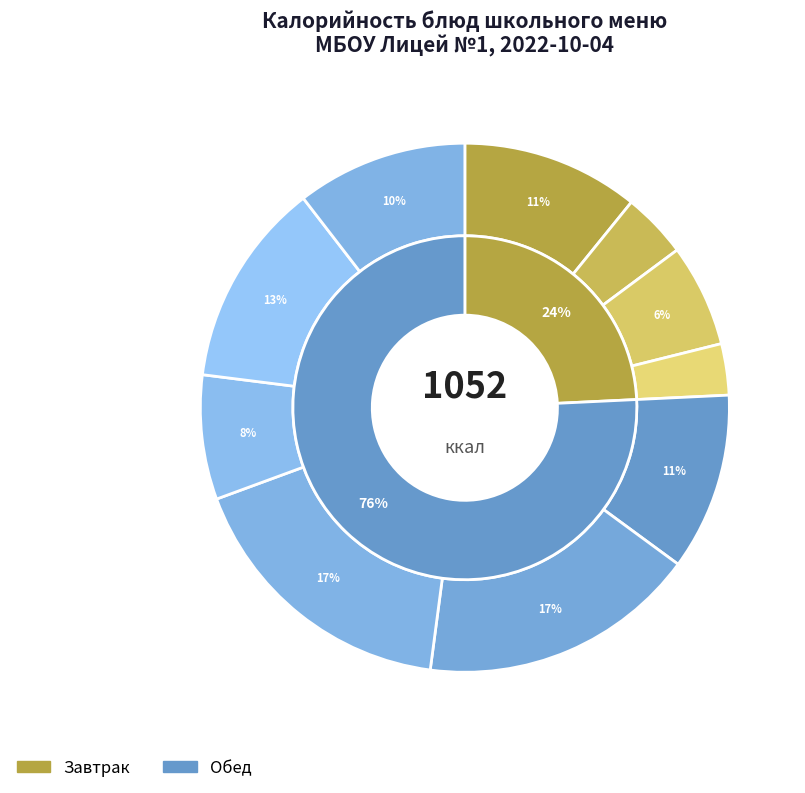

Does Запеканка творожная represent more than half of the total?

No